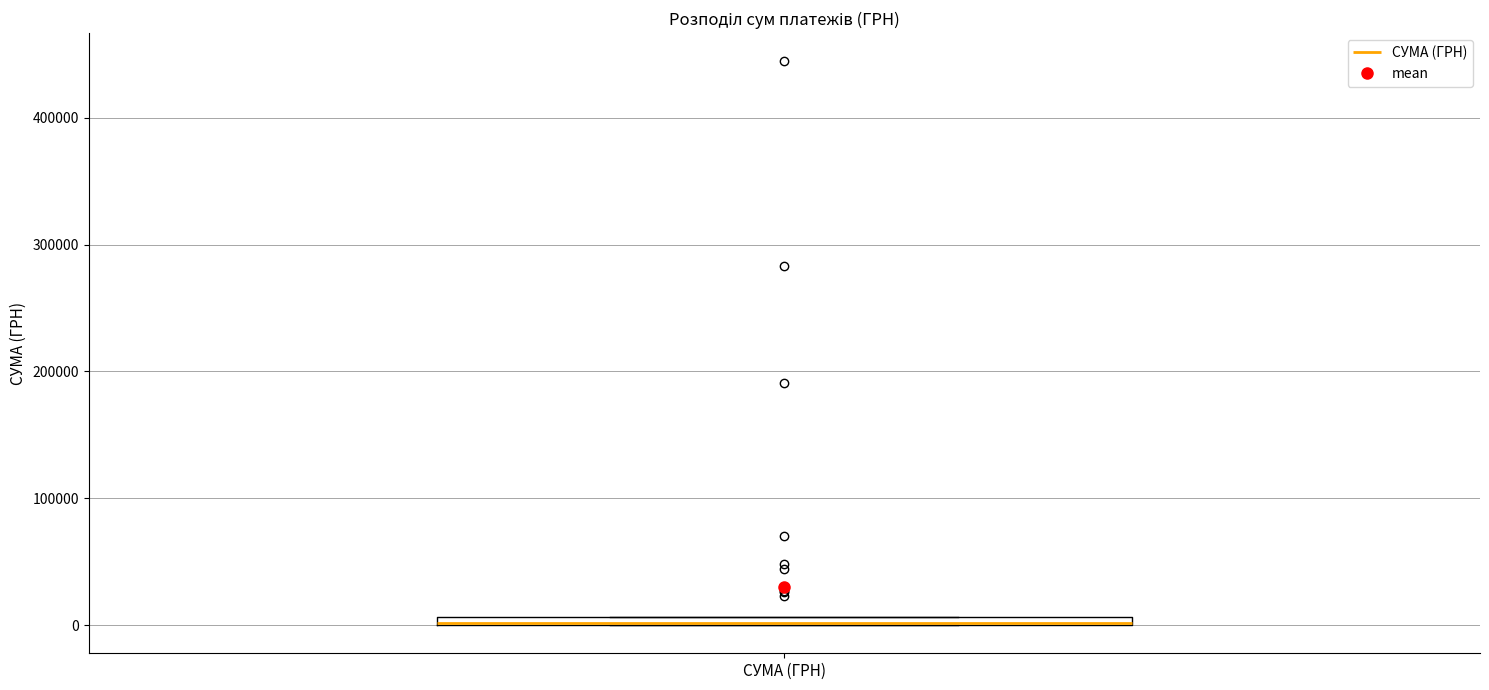

Where is the upper edge of the box for СУМА (ГРН) on the y-axis? The values are not printed on the chart, so give them approximately, as read against the axis.

10000